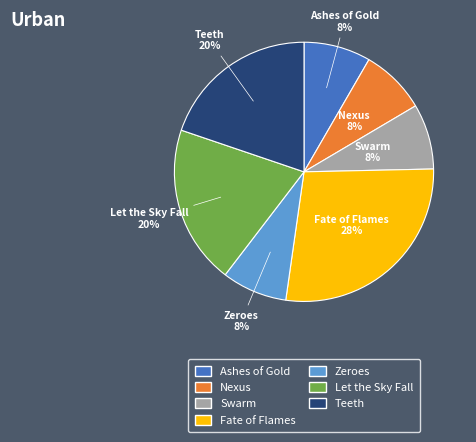

Do Nexus and Teeth together represent more than half of the pie?

No